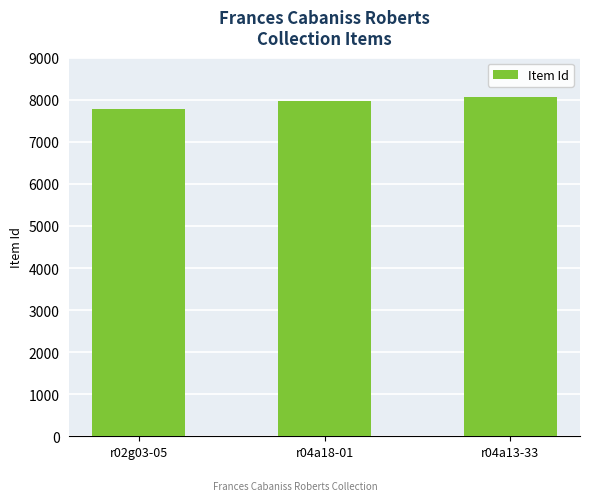

Reading left to right, what are all the values shown in this chart?

r02g03-05=7775	r04a18-01=7982	r04a13-33=8055